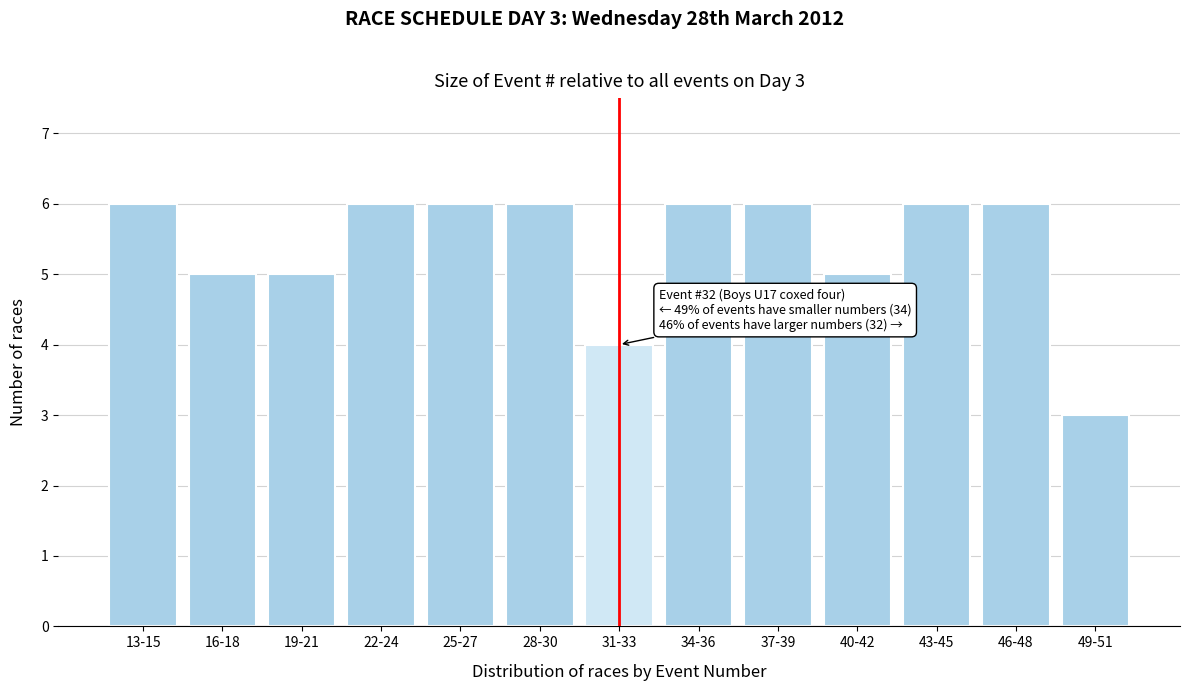

Reading left to right, transcribe all the data shown in this chart.

6	5	5	6	6	6	4	6	6	5	6	6	3